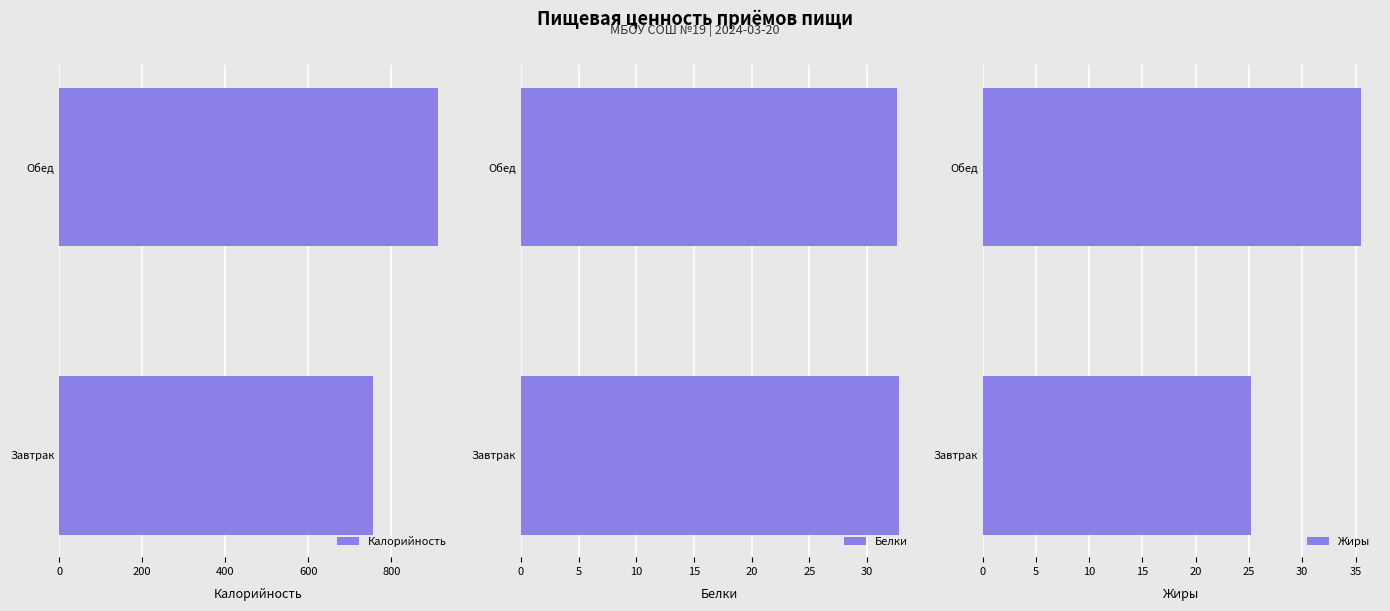

What is the value of the Калорийность bar at the 1st from the left?

756.3